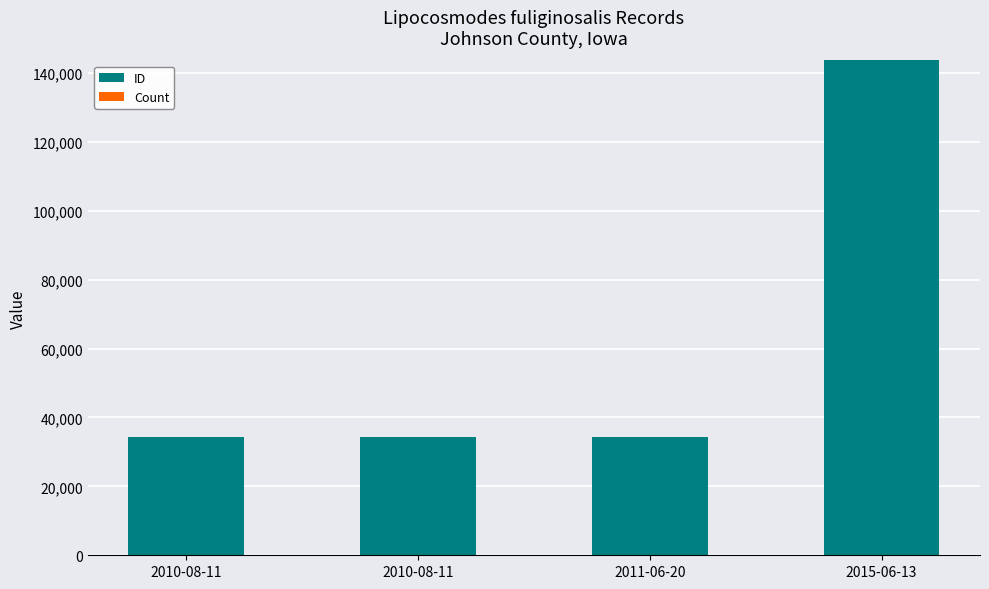

How many distinct data groups are displayed?

2